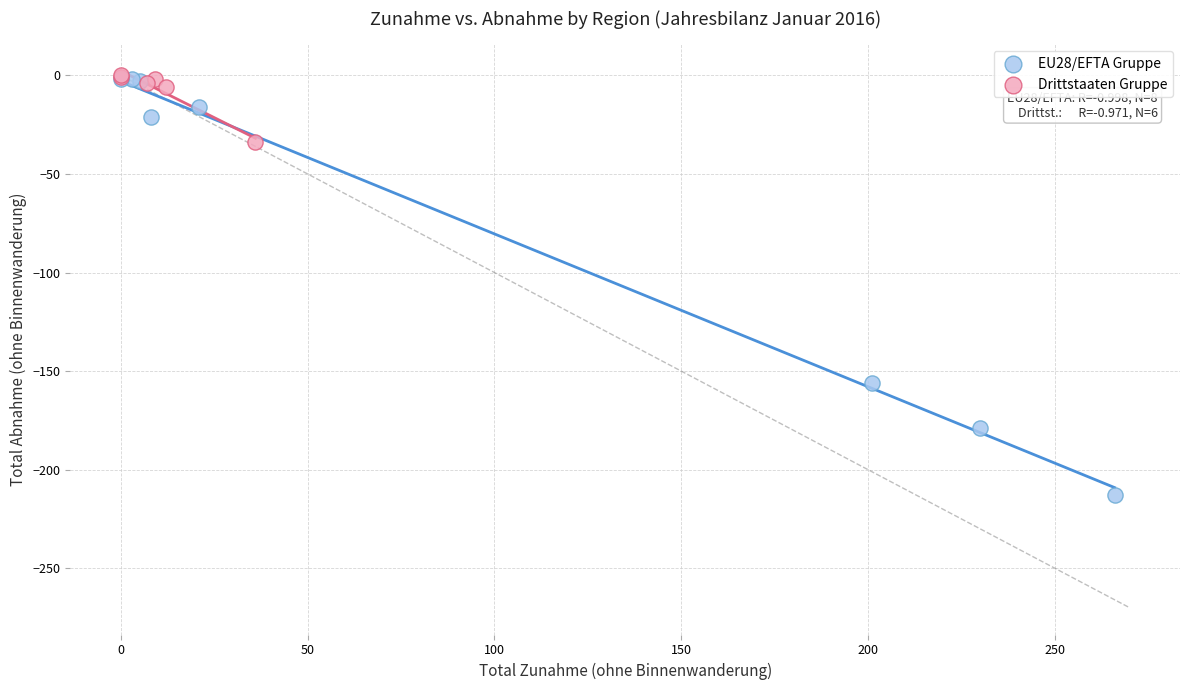

Which series reaches the minimum Y coordinate?

EU28/EFTA Gruppe